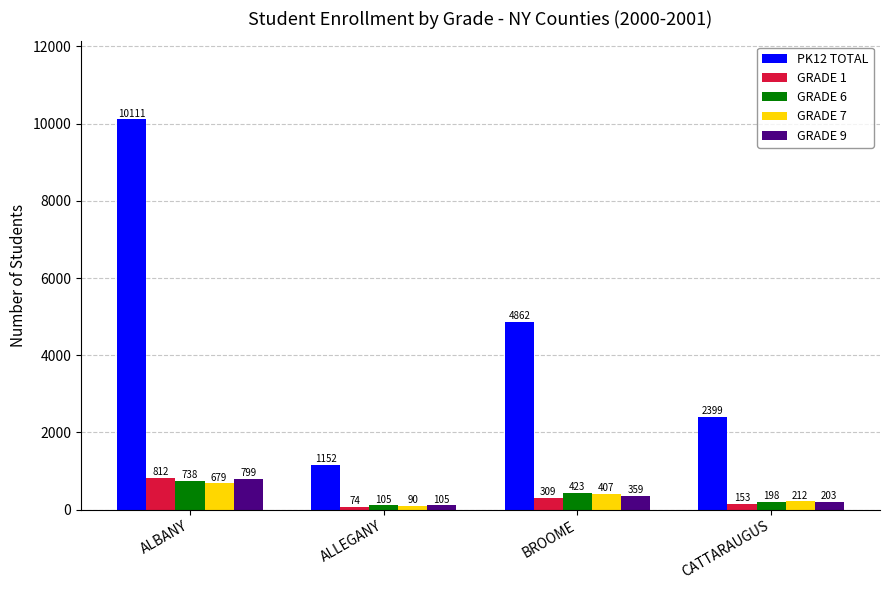

Reading right to left, extract all data points from this chart.

PK12 TOTAL: CATTARAUGUS=2399	BROOME=4862	ALLEGANY=1152	ALBANY=10111
GRADE 1: CATTARAUGUS=153	BROOME=309	ALLEGANY=74	ALBANY=812
GRADE 6: CATTARAUGUS=198	BROOME=423	ALLEGANY=105	ALBANY=738
GRADE 7: CATTARAUGUS=212	BROOME=407	ALLEGANY=90	ALBANY=679
GRADE 9: CATTARAUGUS=203	BROOME=359	ALLEGANY=105	ALBANY=799